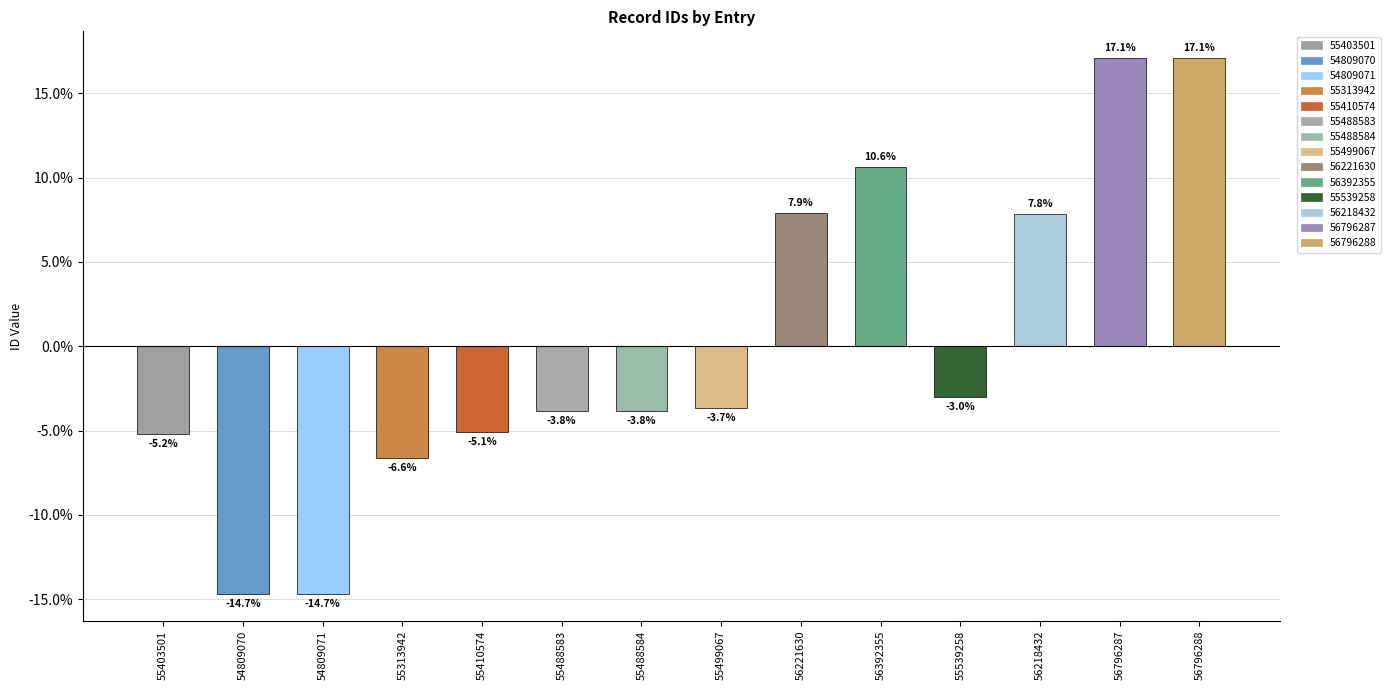

True or false: the data shows -25.1 at 54809071.

False